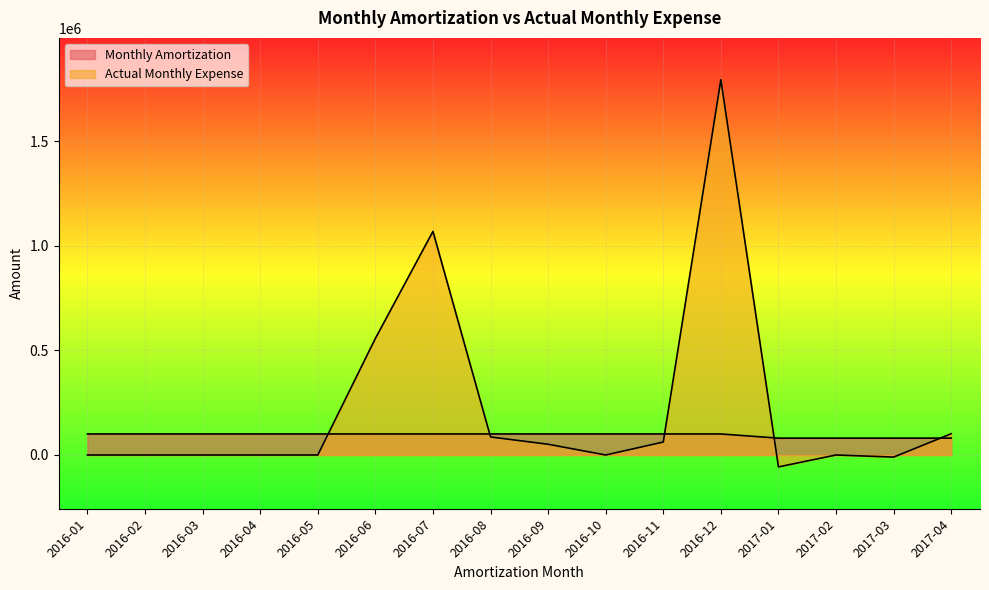

Reading right to left, transcribe all the data shown in this chart.

Monthly Amortization: 2017-04=80596.0	2017-03=80596.0	2017-02=80596.0	2017-01=80596.0	2016-12=100547.0	2016-11=100547.0	2016-10=100547.0	2016-09=100547.0	2016-08=100547.0	2016-07=100547.0	2016-06=100547.0	2016-05=100547.0	2016-04=100547.0	2016-03=100547.0	2016-02=100547.0	2016-01=100547.0
Actual Monthly Expense: 2017-04=101620.4	2017-03=-10005.6	2017-02=0.0	2017-01=-56954.7	2016-12=1794054.1	2016-11=62043.0	2016-10=0.0	2016-09=51343.6	2016-08=86194.5	2016-07=1068964.7	2016-06=557075.8	2016-05=0.0	2016-04=0.0	2016-03=0.0	2016-02=0.0	2016-01=0.0